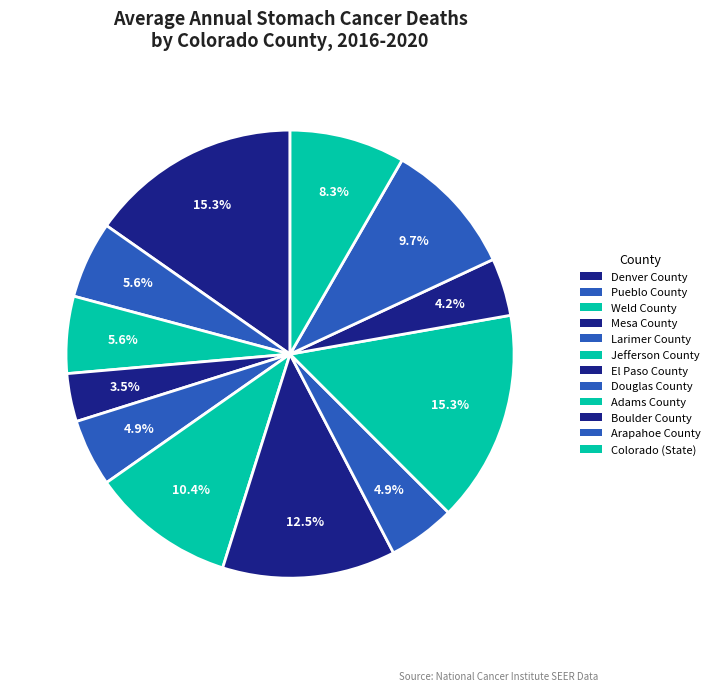

Which has a higher value, Mesa County or Pueblo County?

Pueblo County